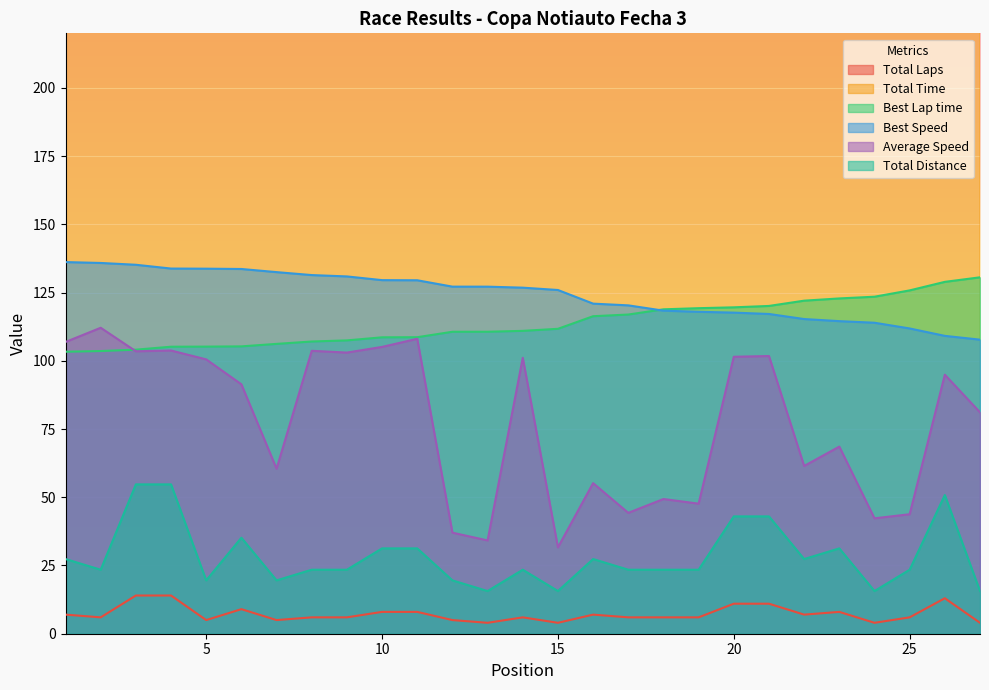

How many data points in Best Lap time are less than 110?

11